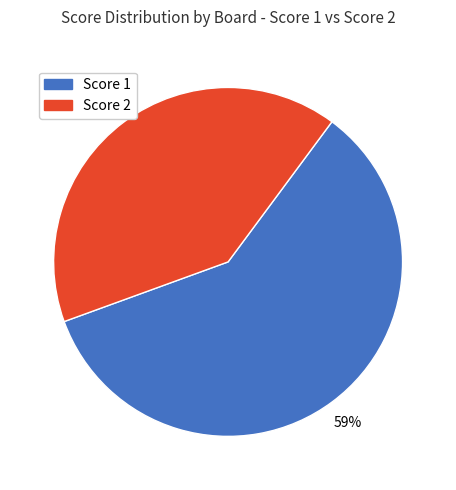

Is it true that Score 1 is 67% of the pie?

False